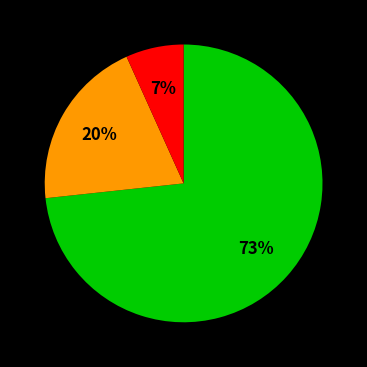

To the nearest percent, what is the average slice percentage?

33%